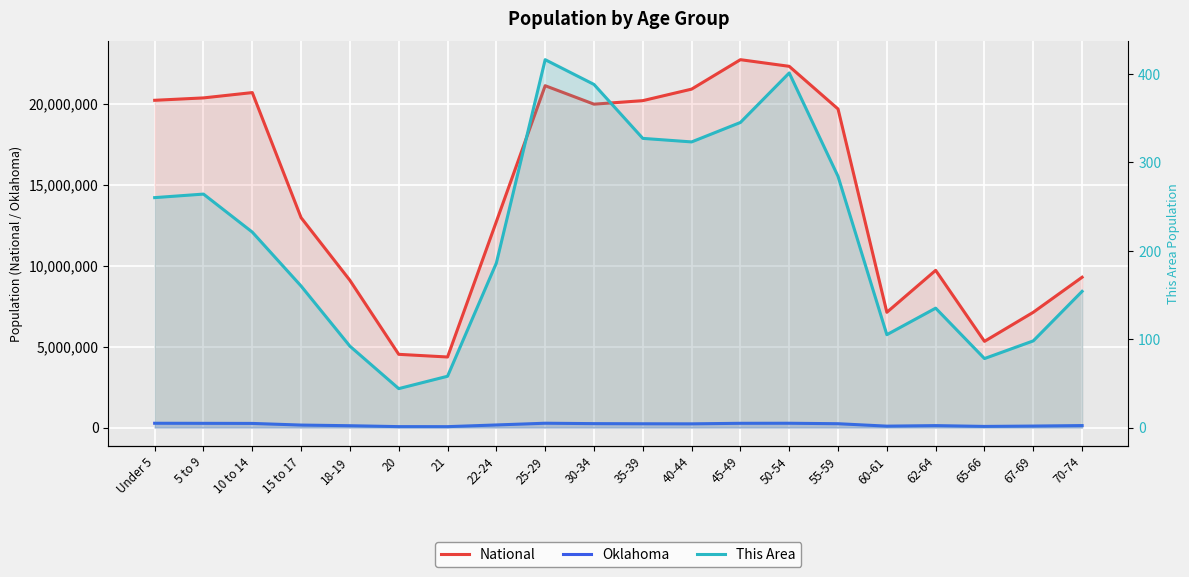

Which series has the largest total across all categories?

National